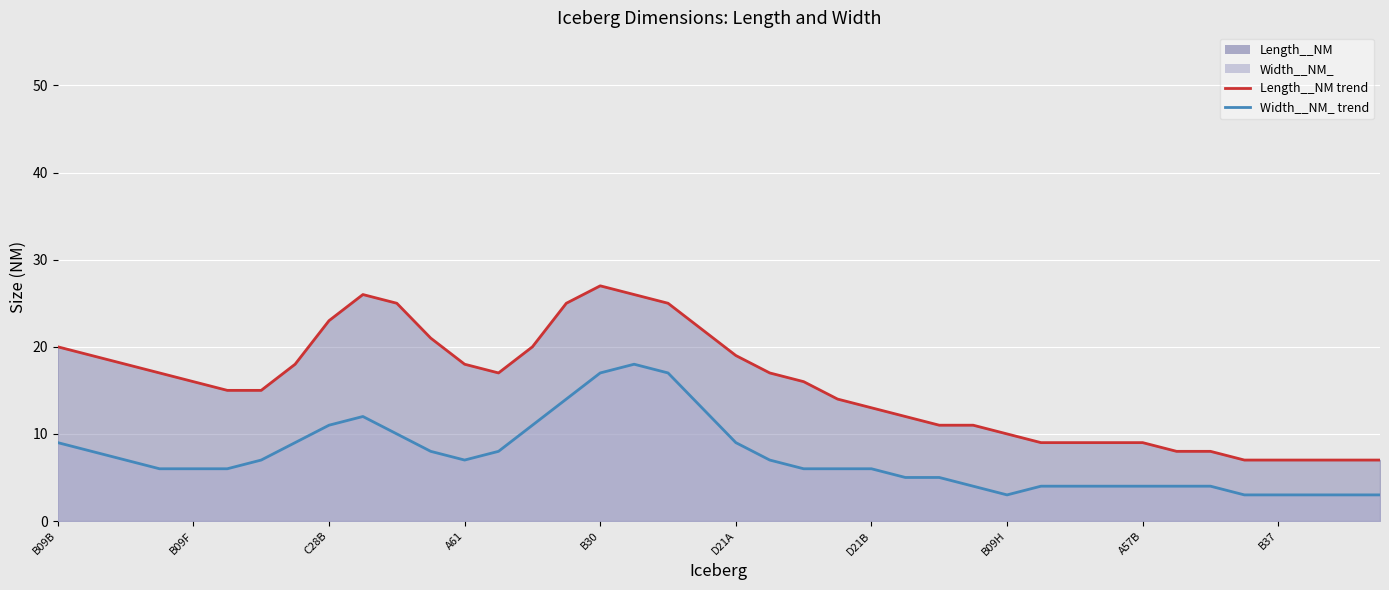

True or false: Length__NM trend and Width__NM_ trend cross at least once.

False